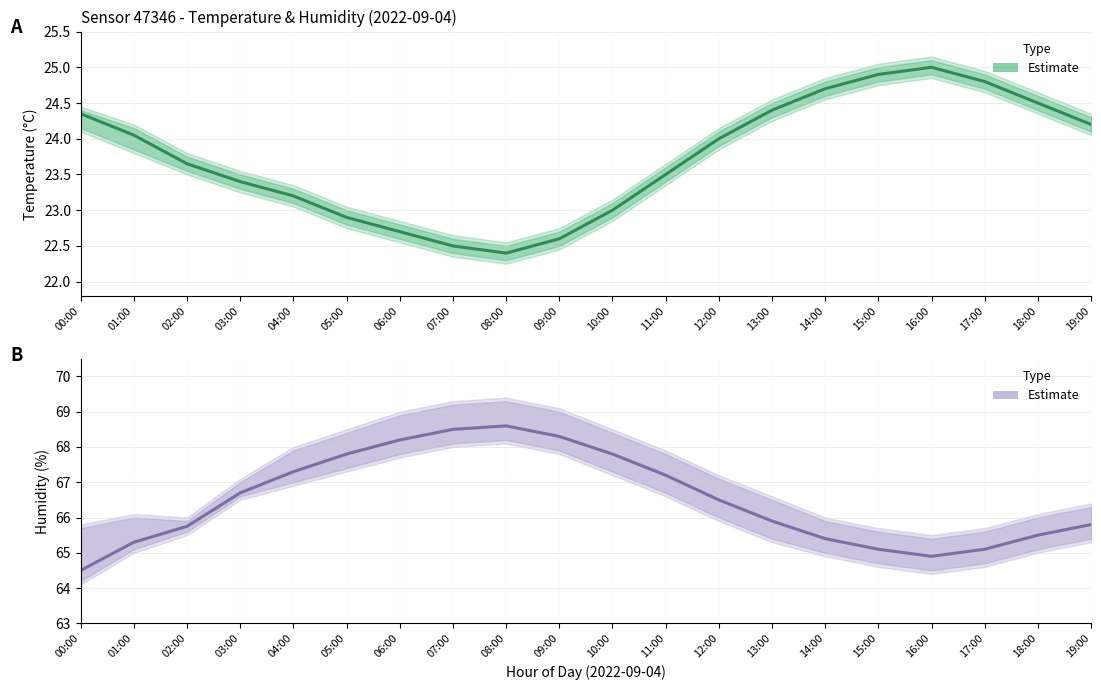

What is the difference between the temperature values at 16:00 and 13:00?

0.6